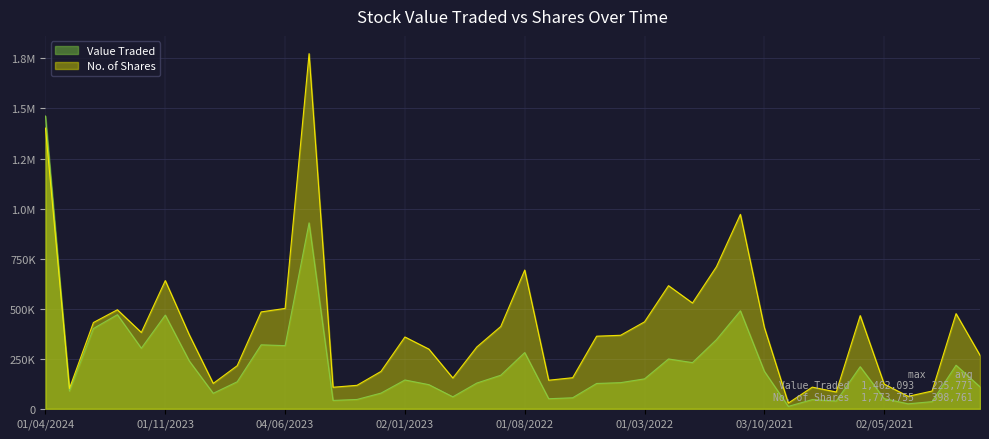

Reading left to right, list all the values displayed in this chart.

Value Traded: 1462093	88349	400951	469962	302473	467833	238931	77330	134851	319427	315387	928680	41692	46564	78135	143812	120475	59763	128503	167547	280807	50214	54939	126381	130505	149403	248791	230550	345181	489381	187246	12011	45794	38490	210169	50653	24851	35661	217519	109538
No. of Shares: 1401870	101508	430832	494577	381223	640309	369766	126796	215169	483896	501294	1773755	107591	117216	186573	358622	298060	153822	308648	411105	692947	142715	155209	362590	367103	434308	614898	528328	709558	971041	406323	28489	108179	83895	465379	123356	62205	88698	475289	267325